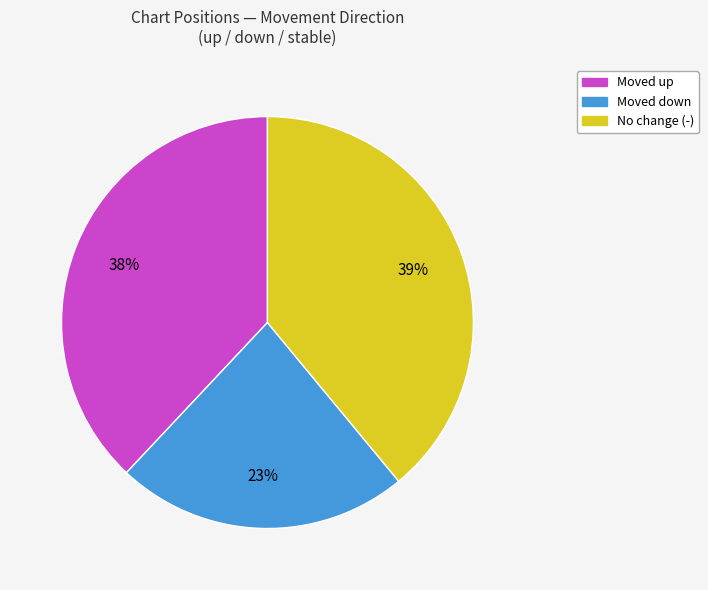

To the nearest percent, what is the difference between the largest and smallest slice percentages?

16%